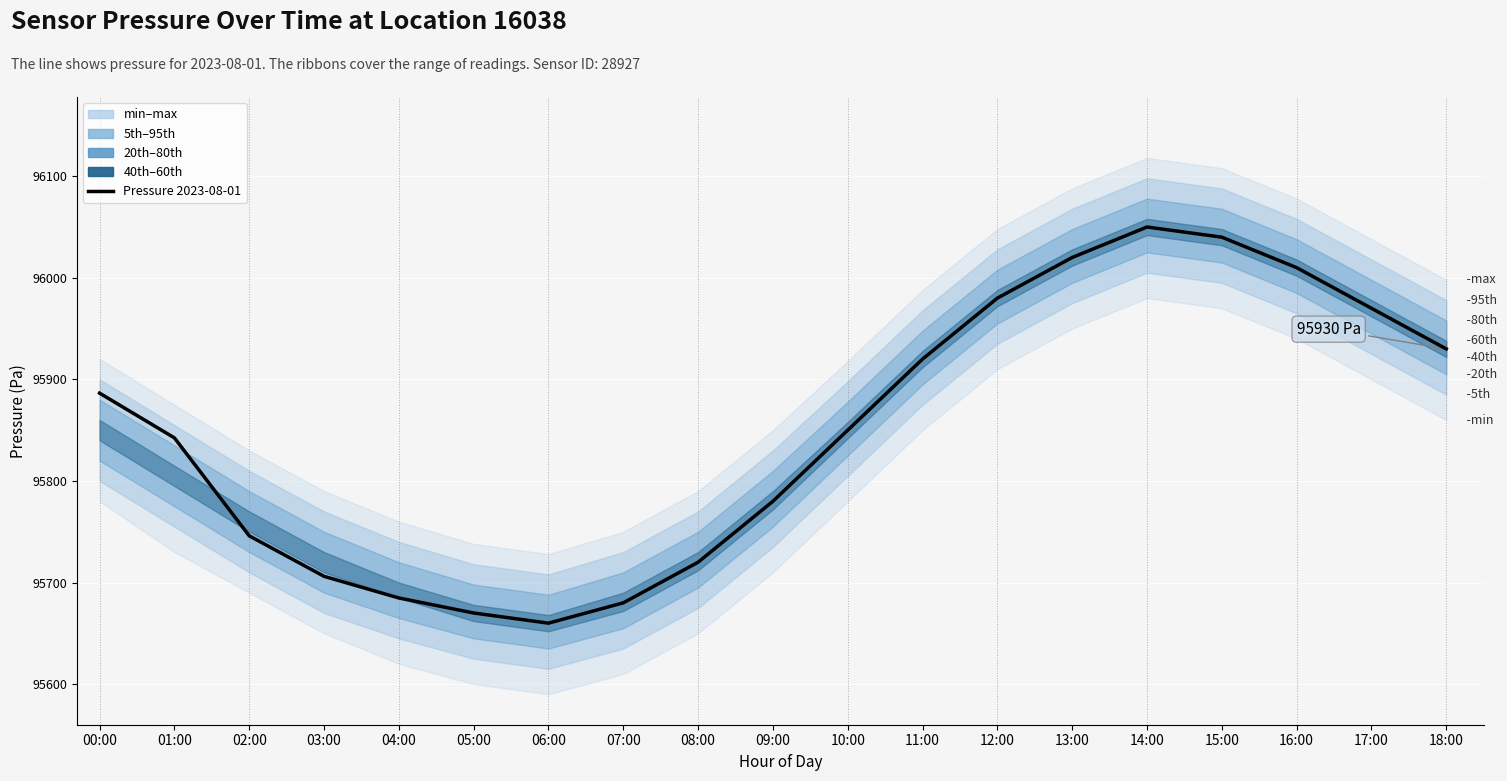

Reading left to right, transcribe all the data shown in this chart.

00:00=95886.4	01:00=95842.4	02:00=95746.0	03:00=95706.1	04:00=95684.8	05:00=95670.0	06:00=95660.0	07:00=95680.0	08:00=95720.0	09:00=95780.0	10:00=95850.0	11:00=95920.0	12:00=95980.0	13:00=96020.0	14:00=96050.0	15:00=96040.0	16:00=96010.0	17:00=95970.0	18:00=95930.0